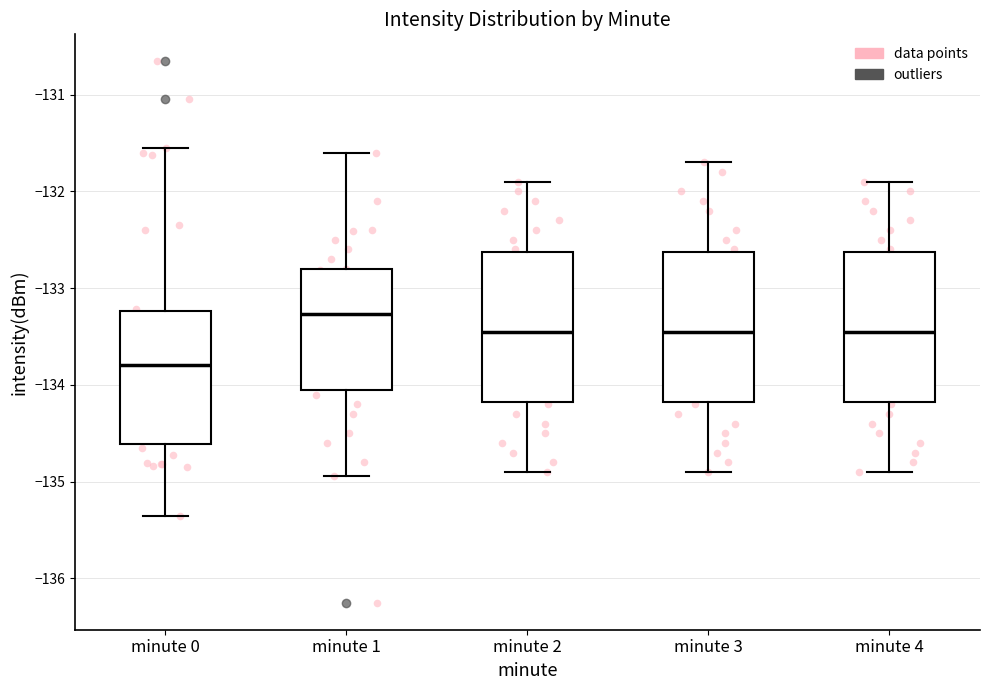

Where does the upper whisker of the box for minute 0 end on the y-axis? The values are not printed on the chart, so give them approximately, as read against the axis.

-131.6